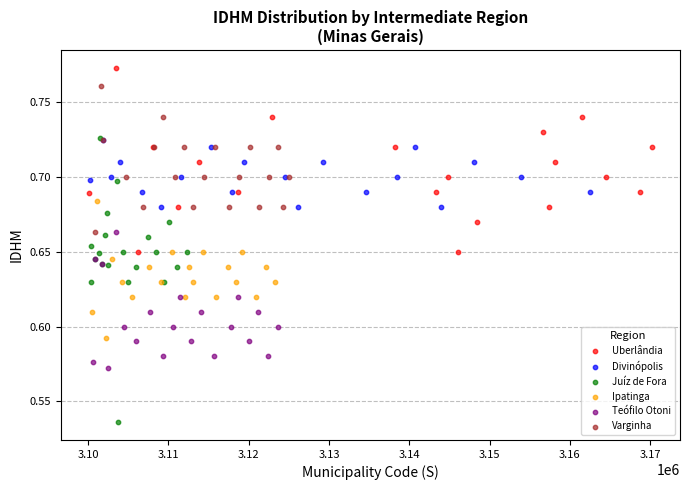

What are all the series names shown in the legend?

Uberlândia, Divinópolis, Juíz de Fora, Ipatinga, Teófilo Otoni, Varginha